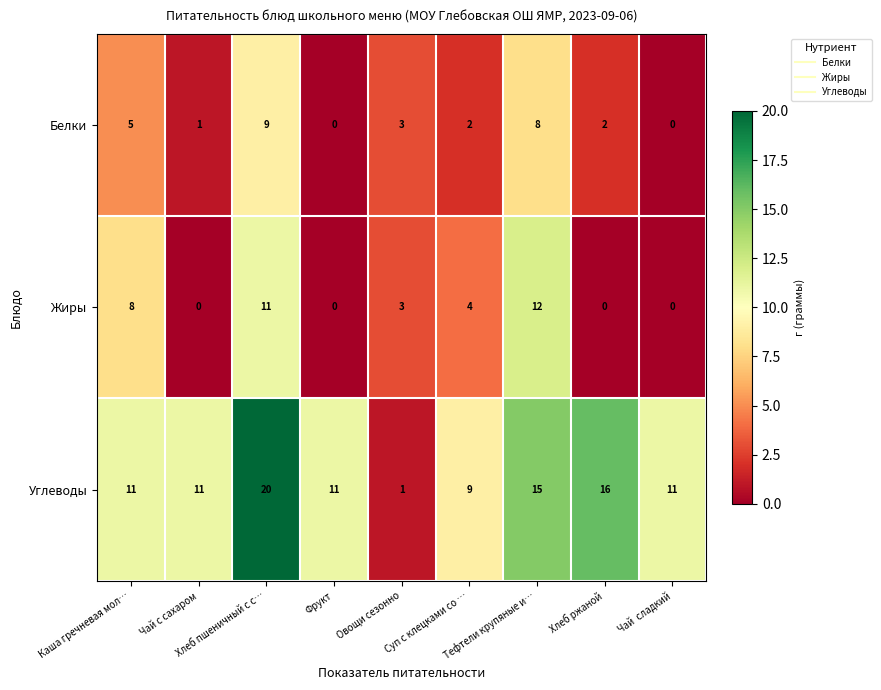

Which series has the largest range (max minus min)?

Углеводы